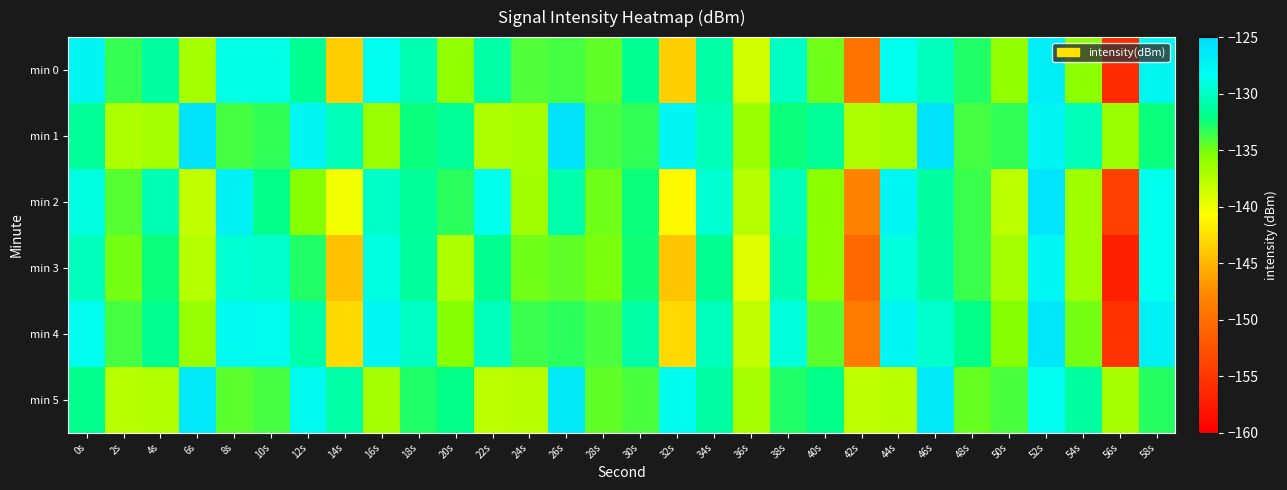

At which category is the sum across all series the highest?

52s